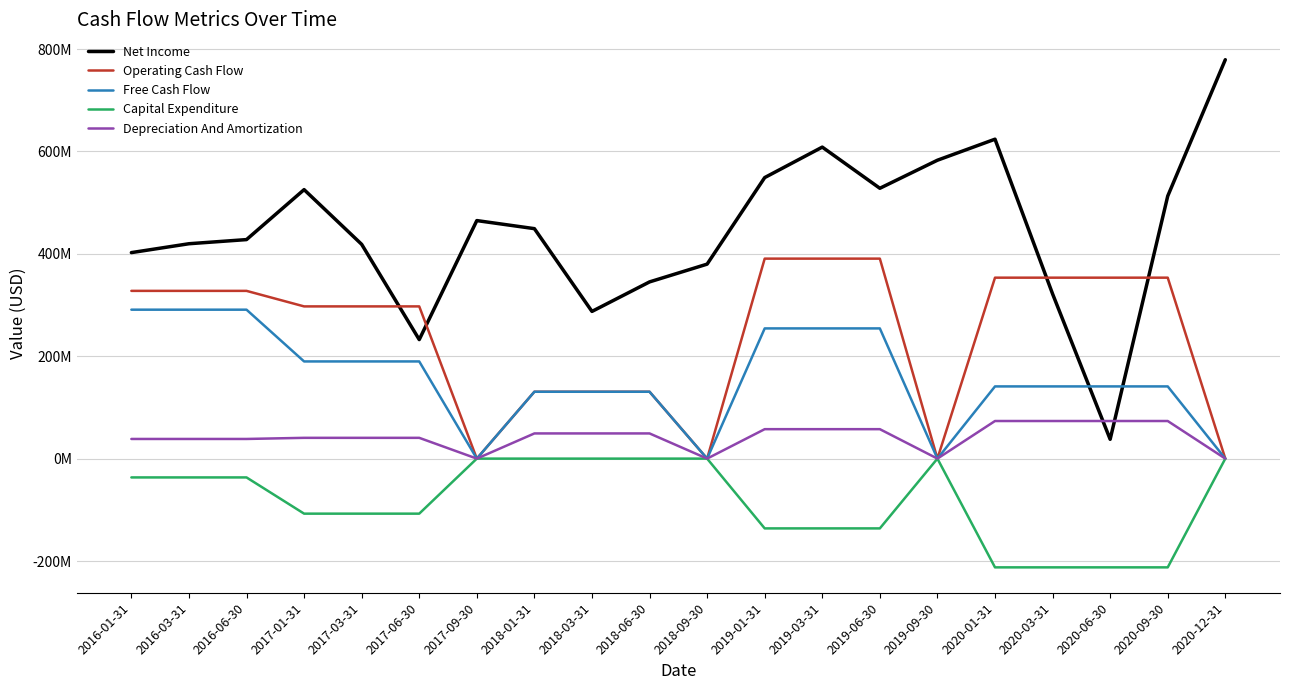

What are all the series names shown in the legend?

Net Income, Operating Cash Flow, Free Cash Flow, Capital Expenditure, Depreciation And Amortization